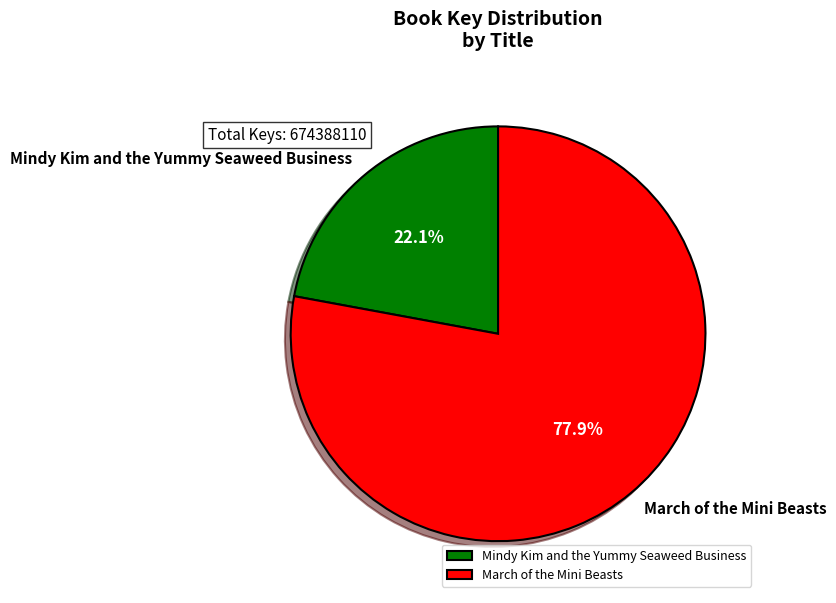

Which slice represents more than half of the pie?

March of the Mini Beasts